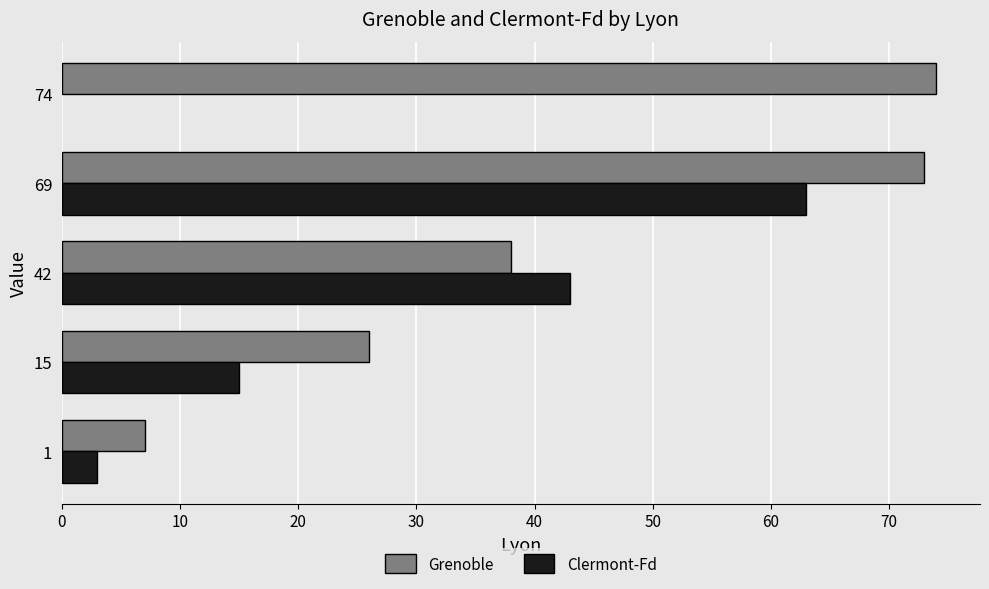

How many values in the Clermont-Fd series are below 43?

2